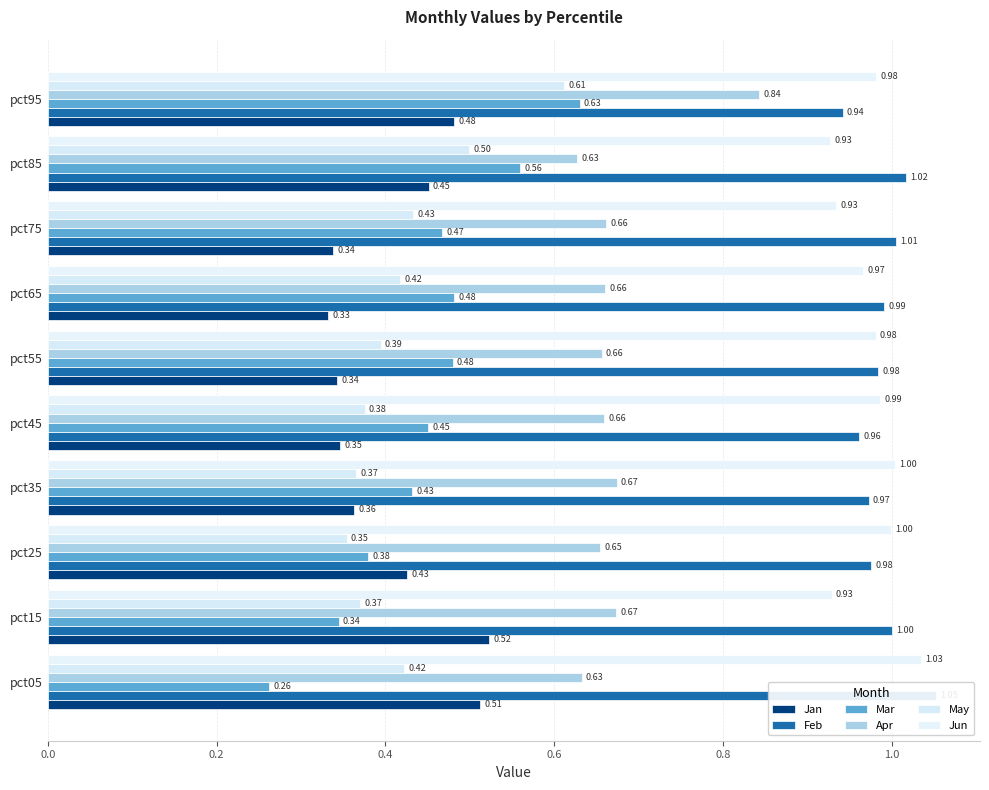

Is it true that Apr equals 0.7 at pct25?

True